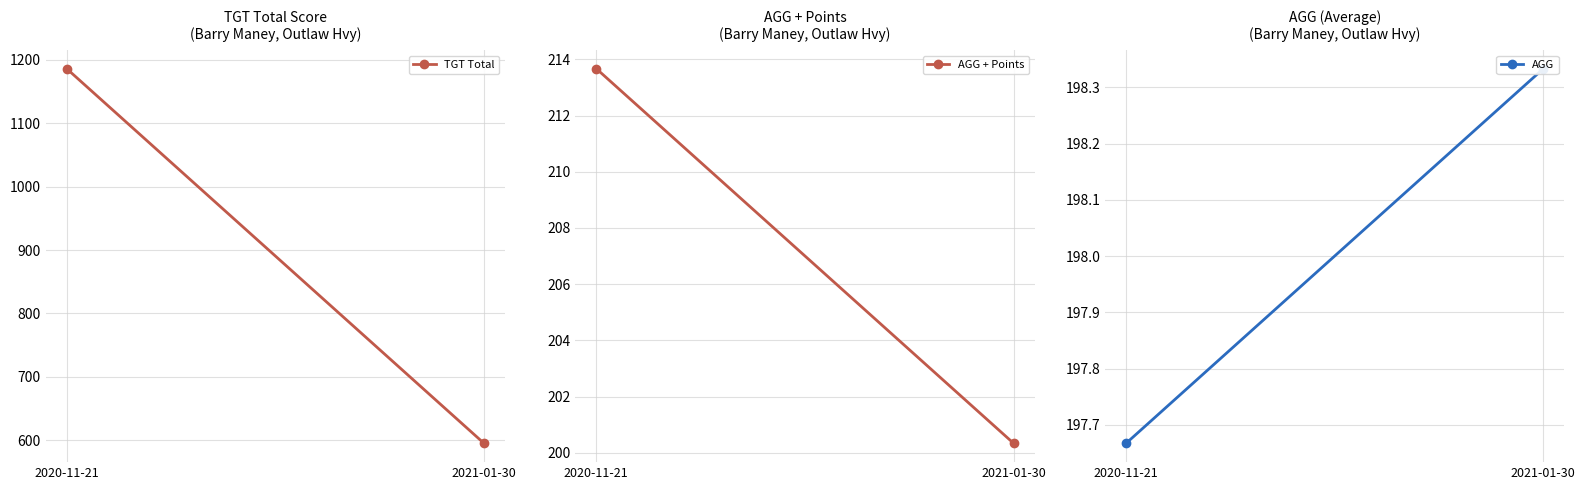

Is it true that TGT Total equals 880.6 at 2021-01-30?

False